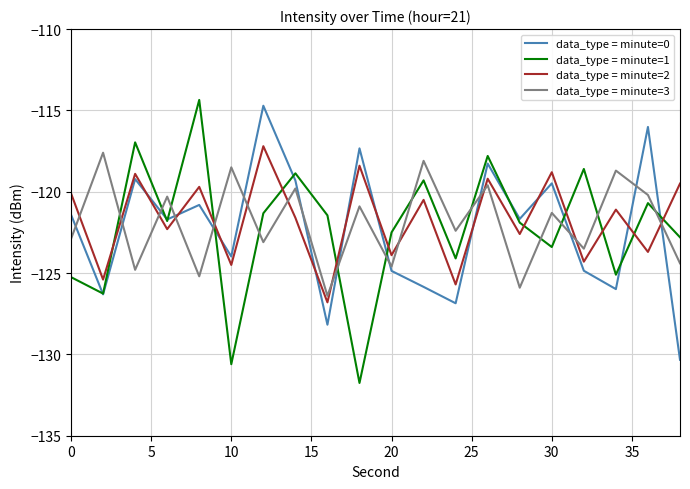

Which series has the widest spread of values?

data_type = minute=1